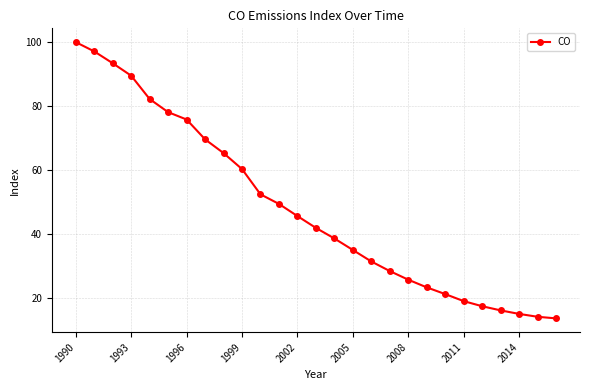

What is the value of the 10th point from the left?

60.3